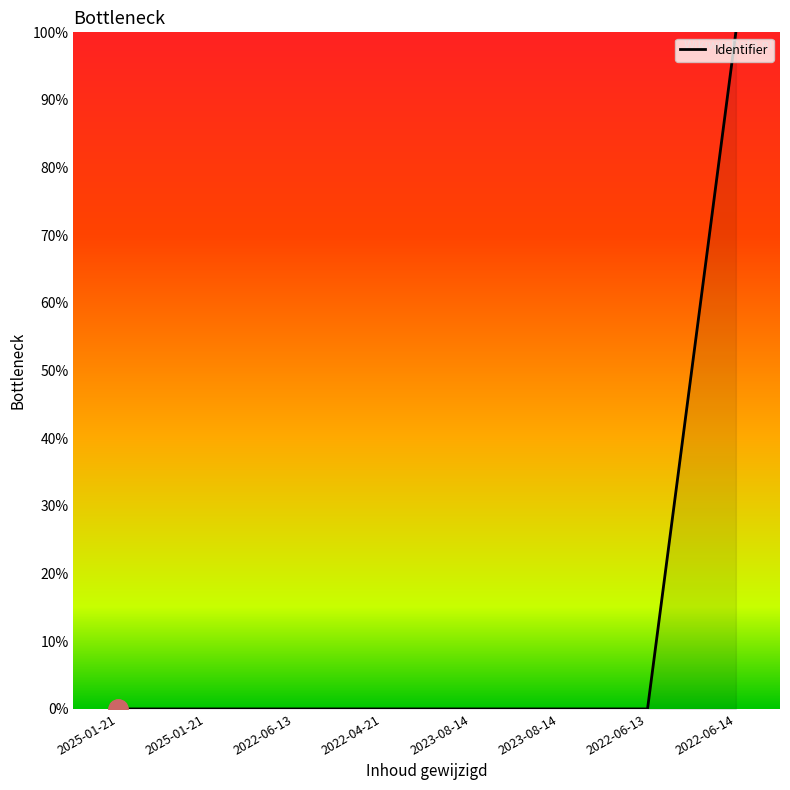

Does the chart have visible grid lines?

No